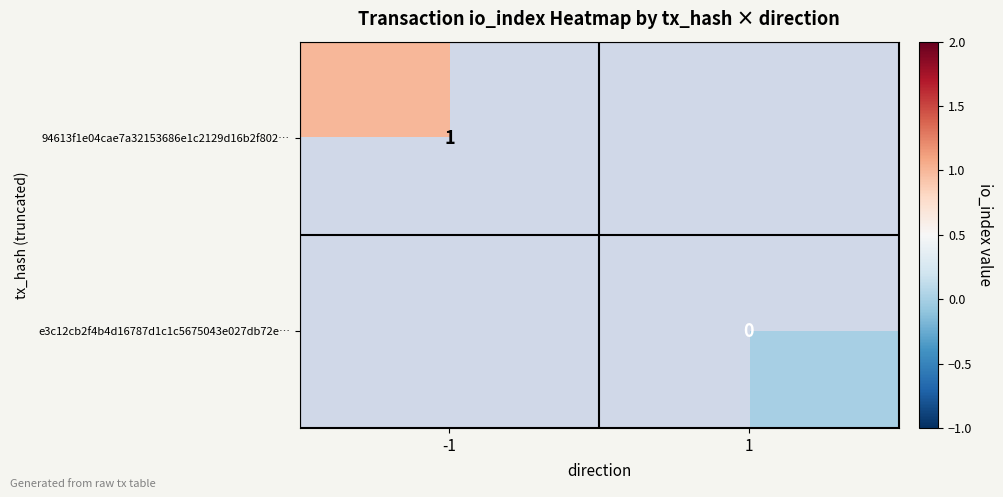

Is the value of 94613f1e04cae7a32153686e1c2129d16b2f802… at -1 greater than the value of e3c12cb2f4b4d16787d1c1c5675043e027db72e… at 1?

Yes